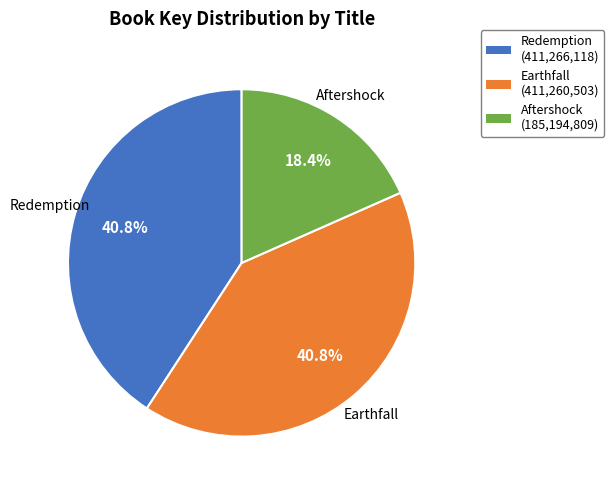

What is the smallest slice in the pie chart?

Aftershock